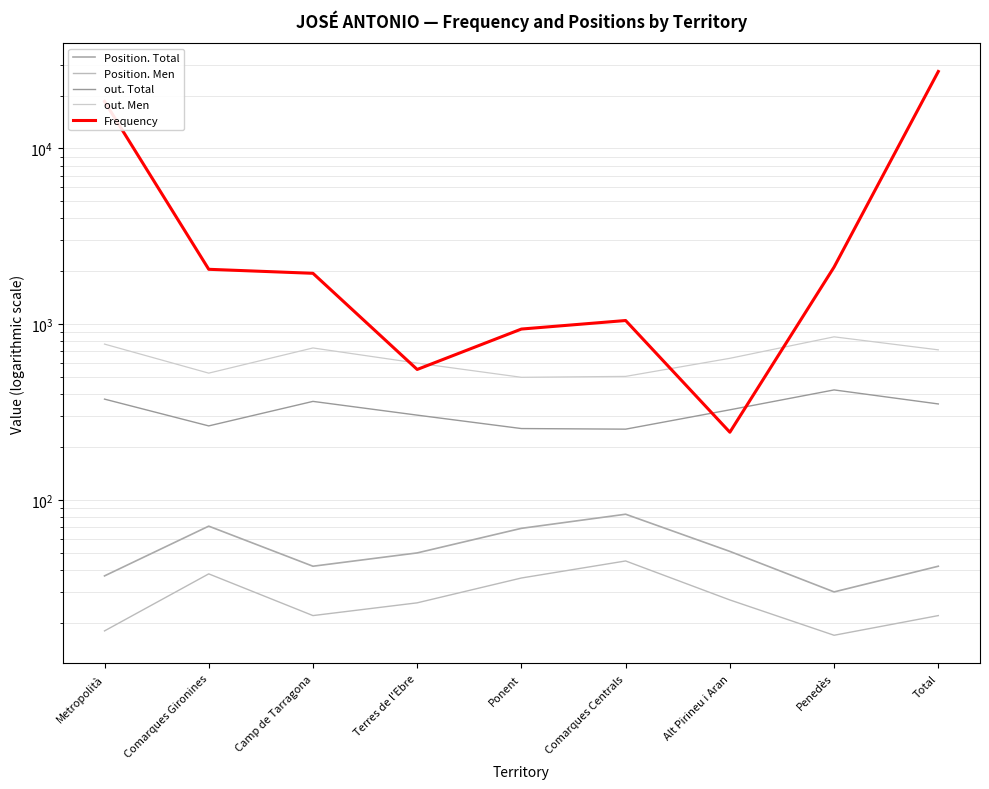

At which category does out. Men reach its first local valley?

Comarques Gironines